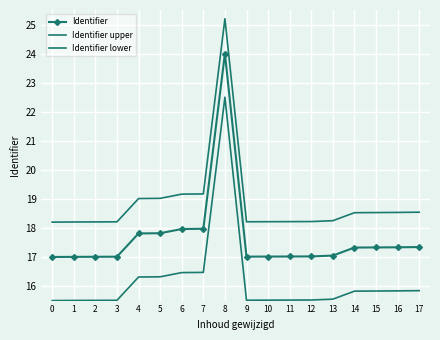

At which category is the sum across all series the highest?

8